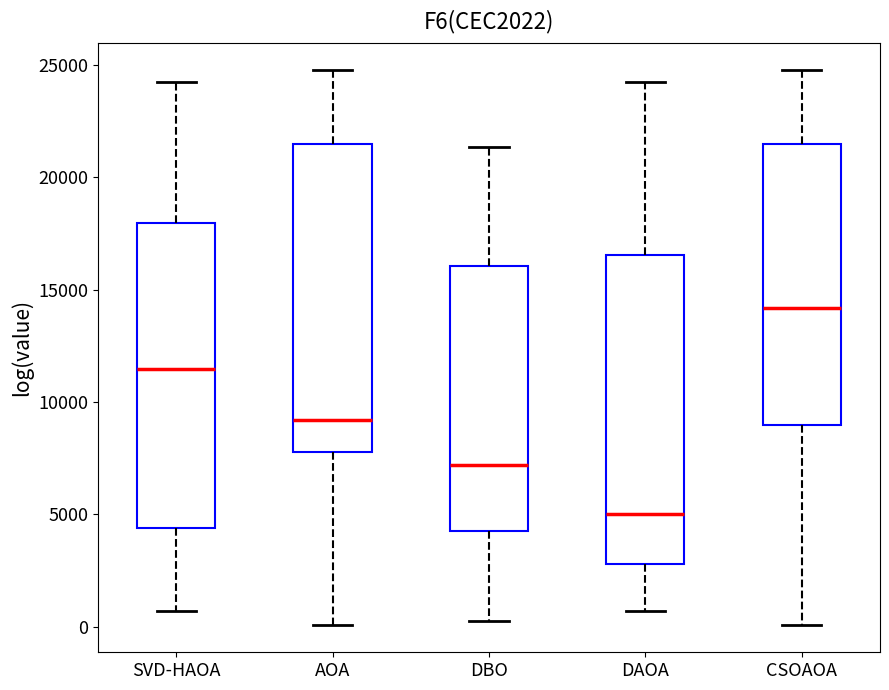

Where is the lower edge of the box for CSOAOA on the y-axis? The values are not printed on the chart, so give them approximately, as read against the axis.

9000